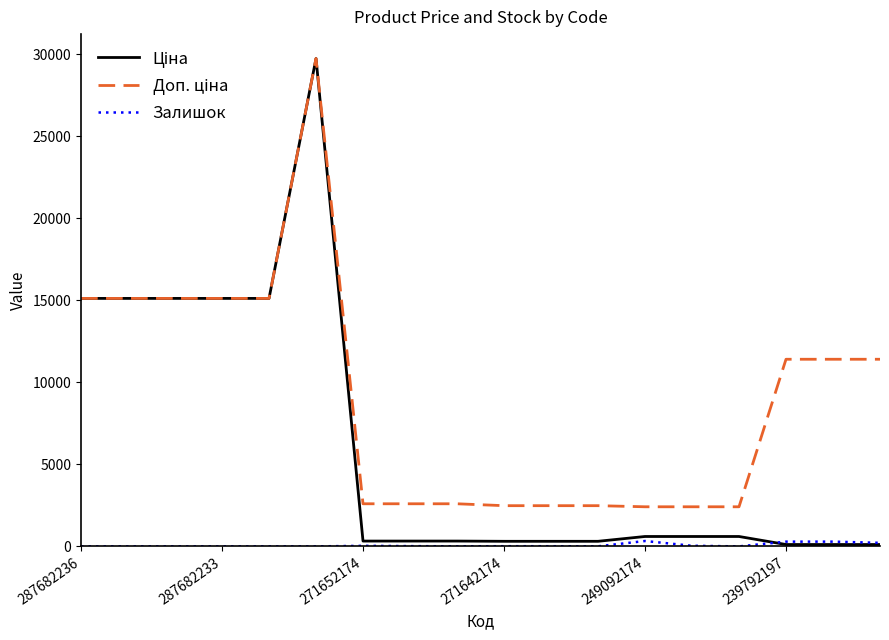

How many lines are shown in the chart?

3